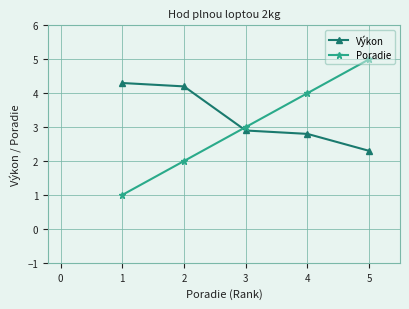

Is this an area chart (filled region under the line)?

No